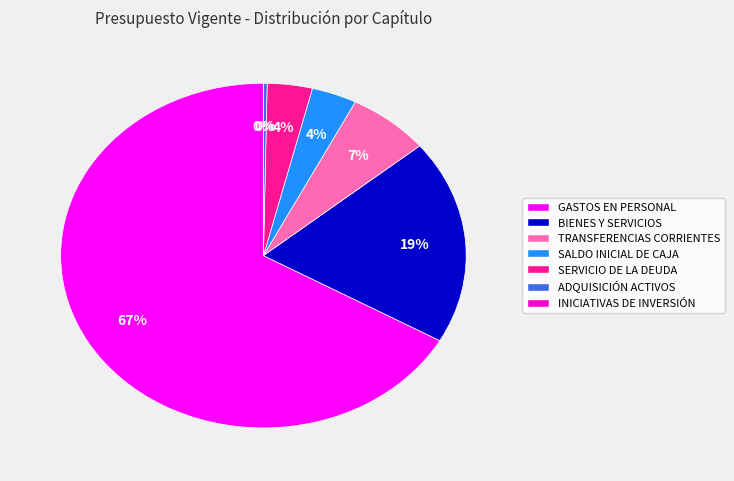

The TRANSFERENCIAS CORRIENTES slice represents 1% of the pie. True or false?

False